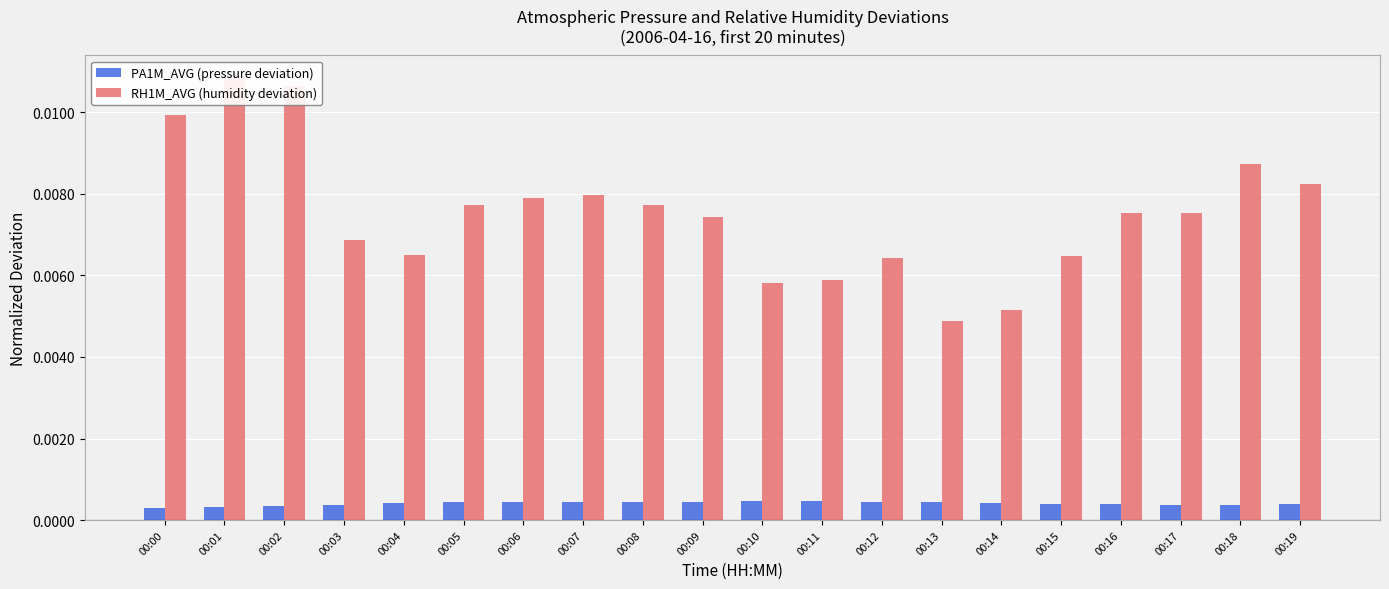

The RH1M_AVG (humidity deviation) series shows 0.0 at 00:07. True or false?

False